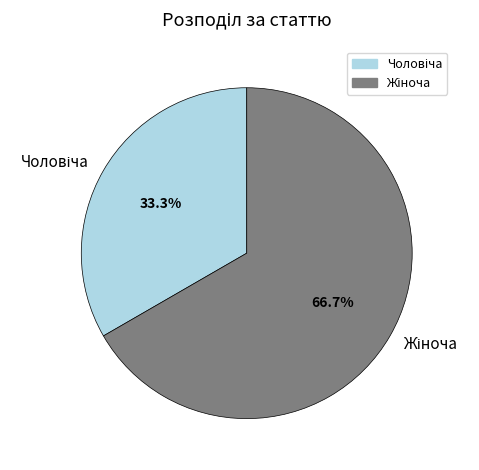

Is there any slice that represents more than half of the pie?

Yes